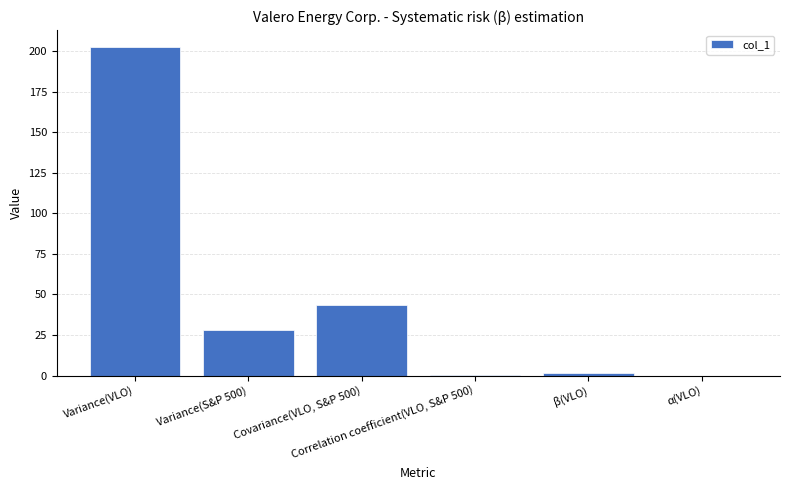

Are the bars horizontal?

No